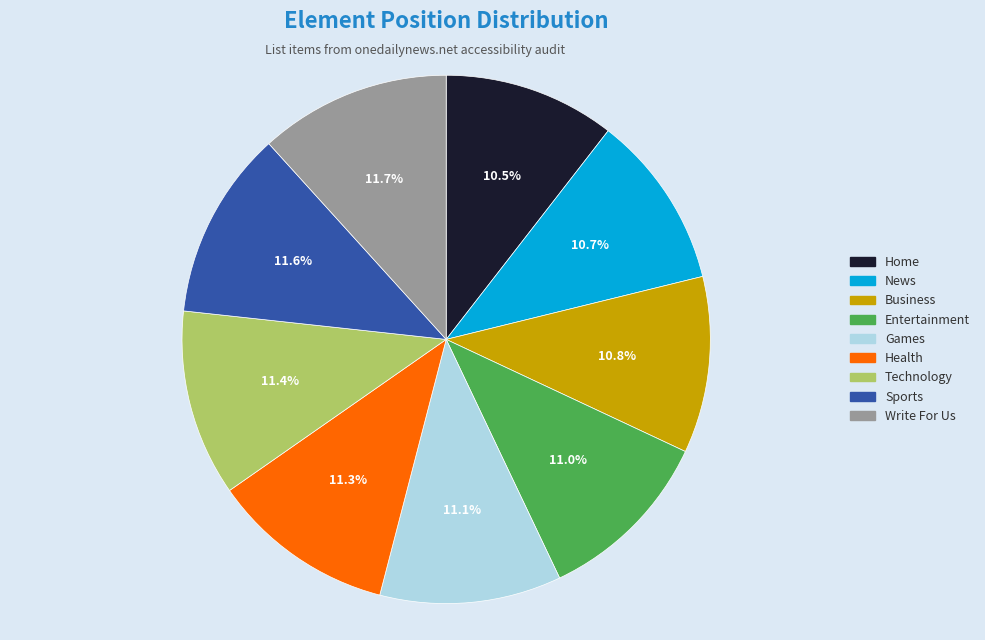

Is it true that Health is 25% of the pie?

False